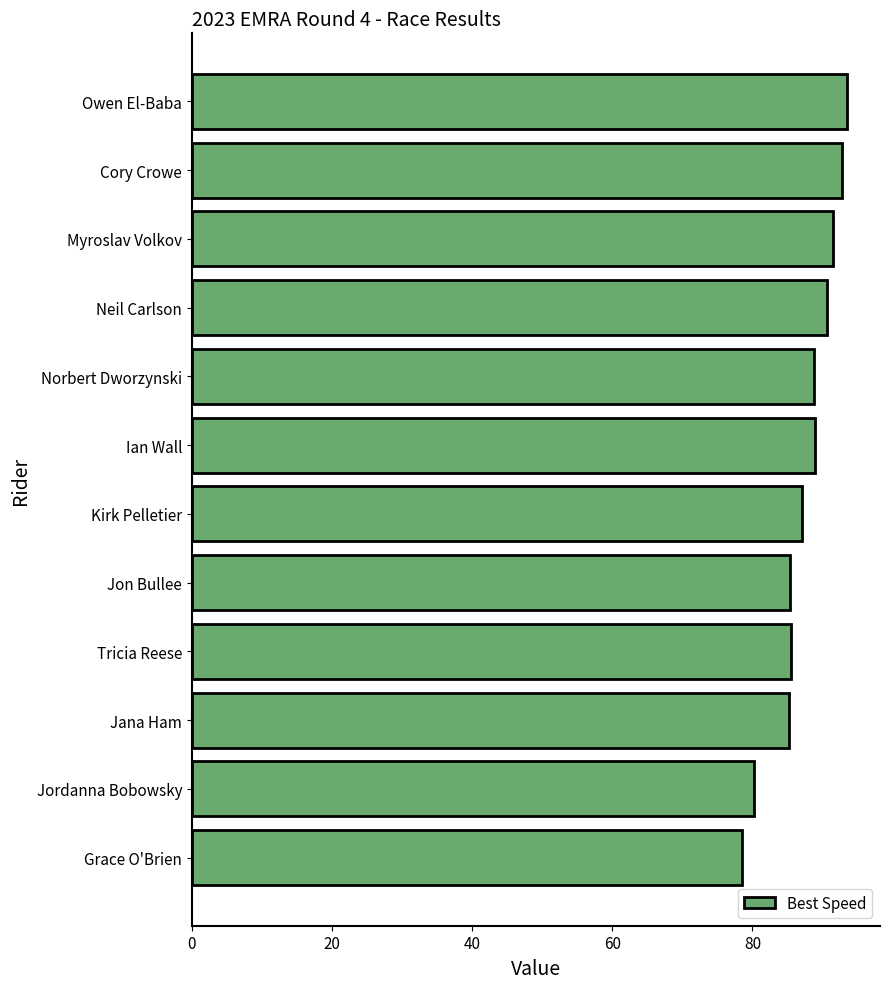

What is the difference between the maximum and minimum values?

15.0